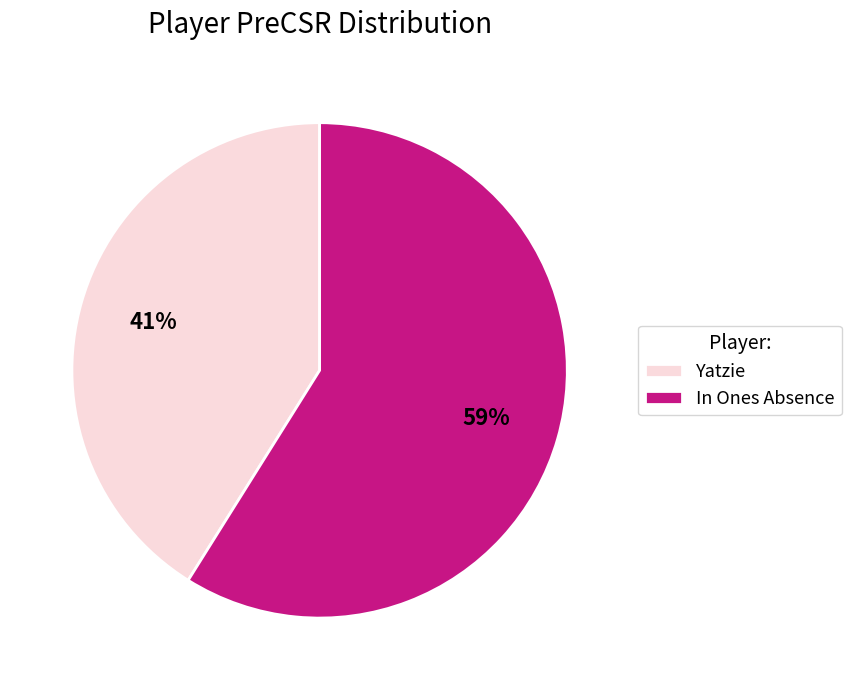

Does any single category account for the majority?

Yes